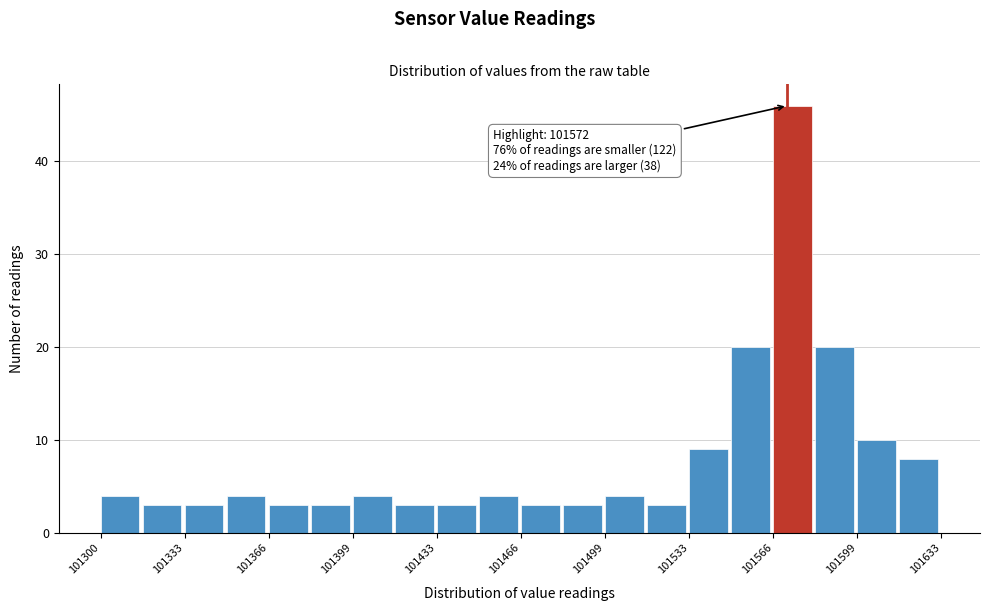

Around what value on the x-axis is the tallest bar? Give the approximate position of its centre, as read against the axis.

101575